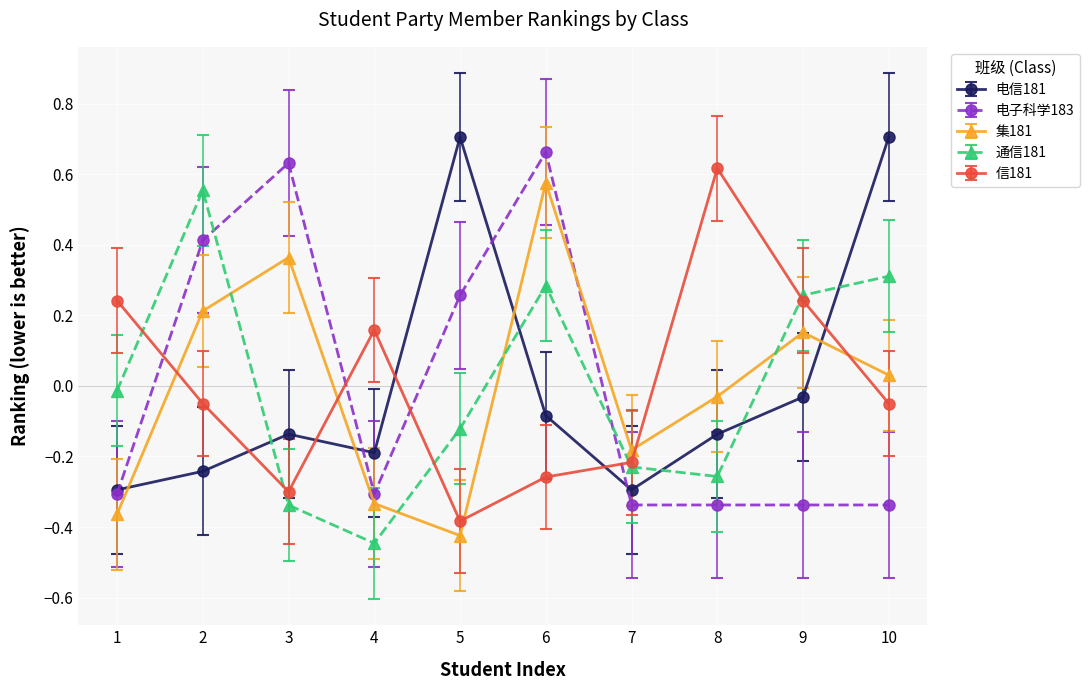

At how many categories does at least one series exceed 0?

9